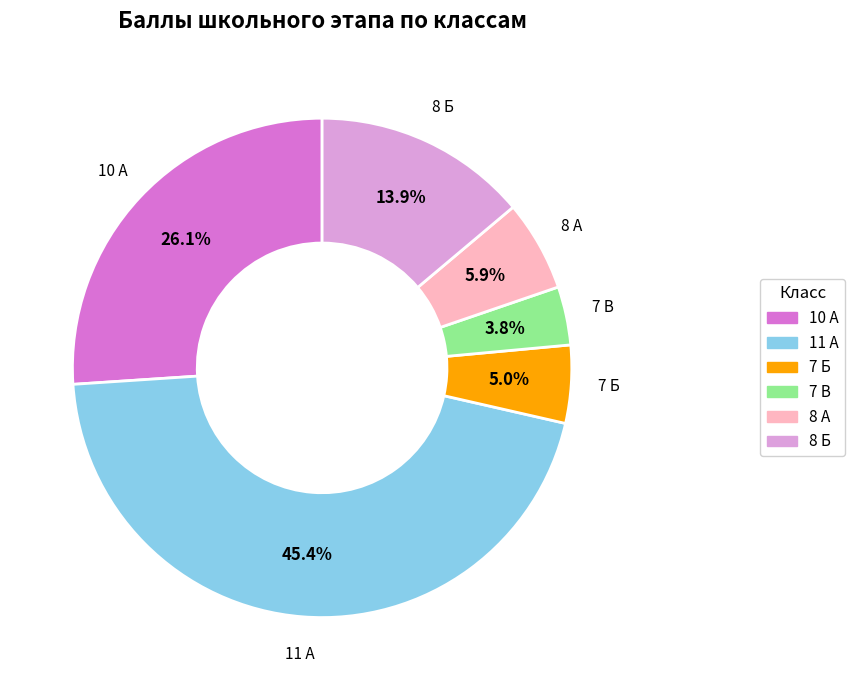

What portion of the pie excludes 11 А?

54.6%